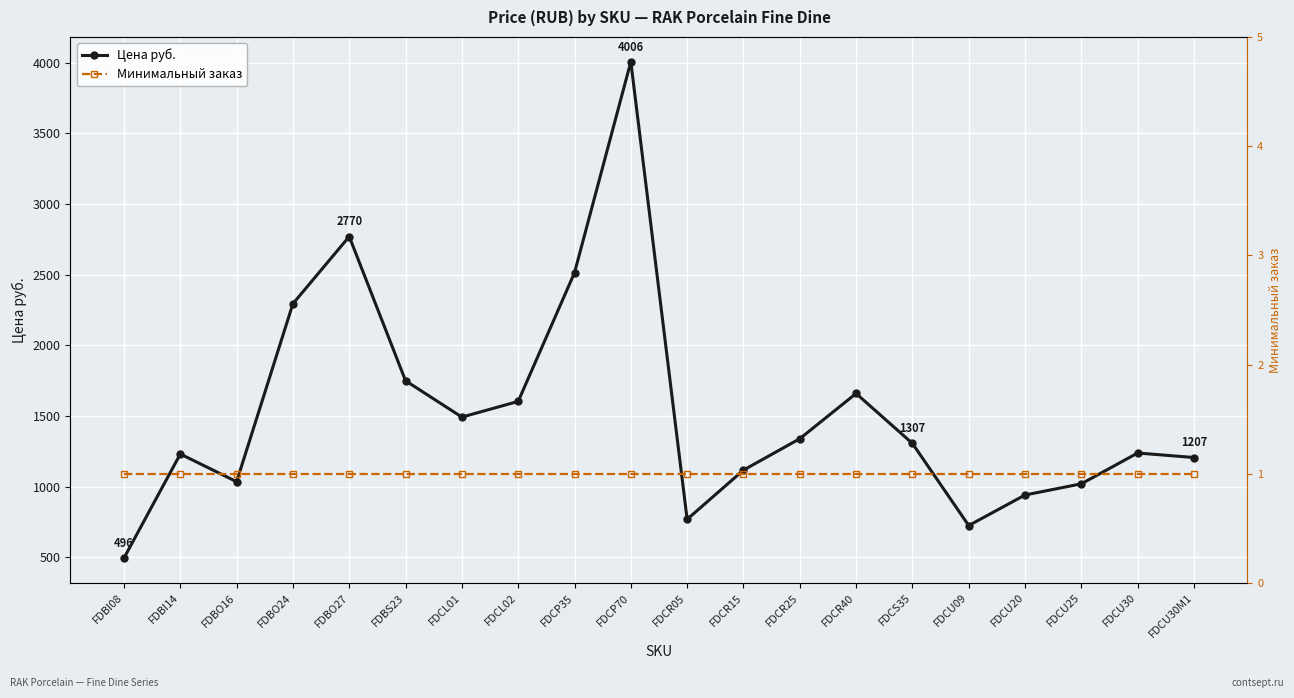

What is the label of the 19th point from the right?

FDBI14